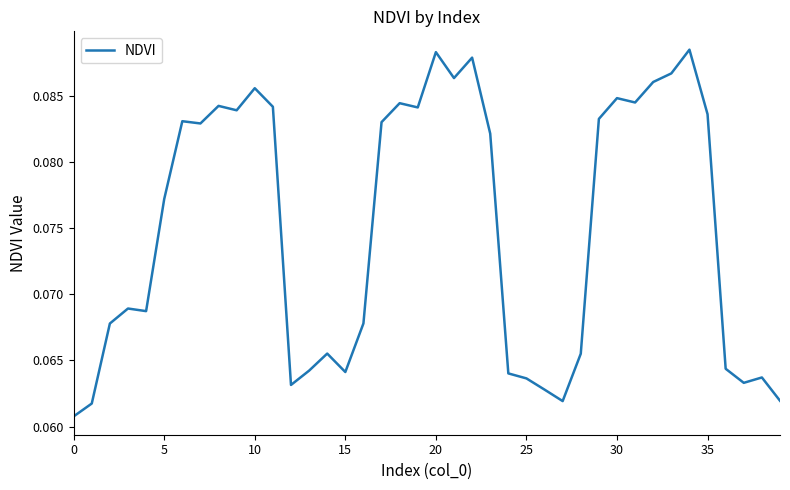

What is the value of the 26th point from the left?

0.1